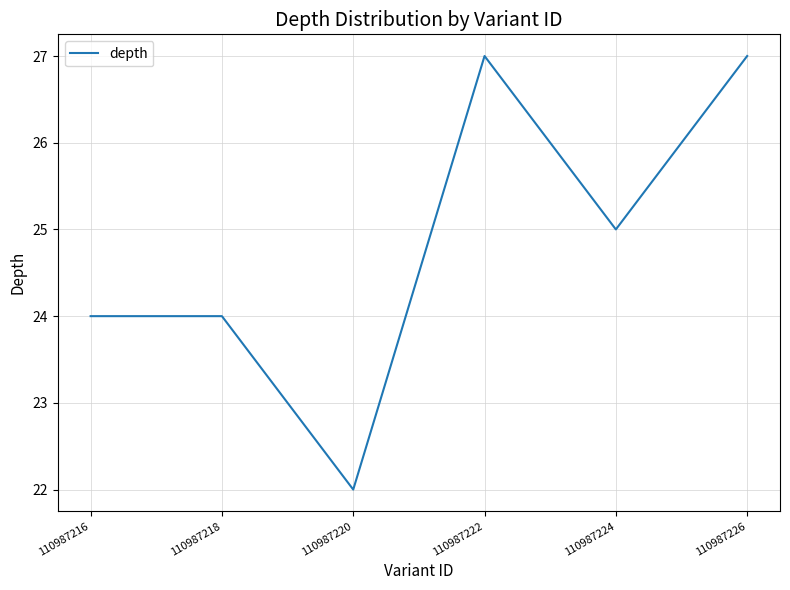

How many series are shown in this chart?

1